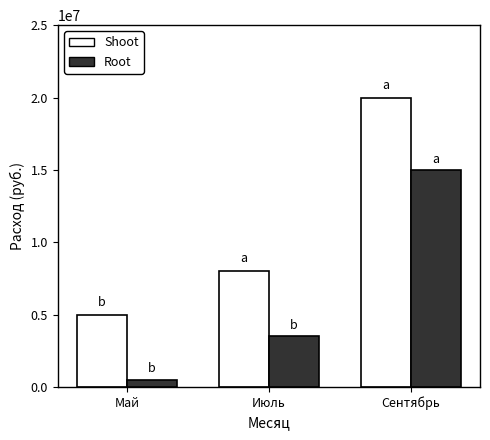

What is the difference between the highest and lowest values at Май?

4500000